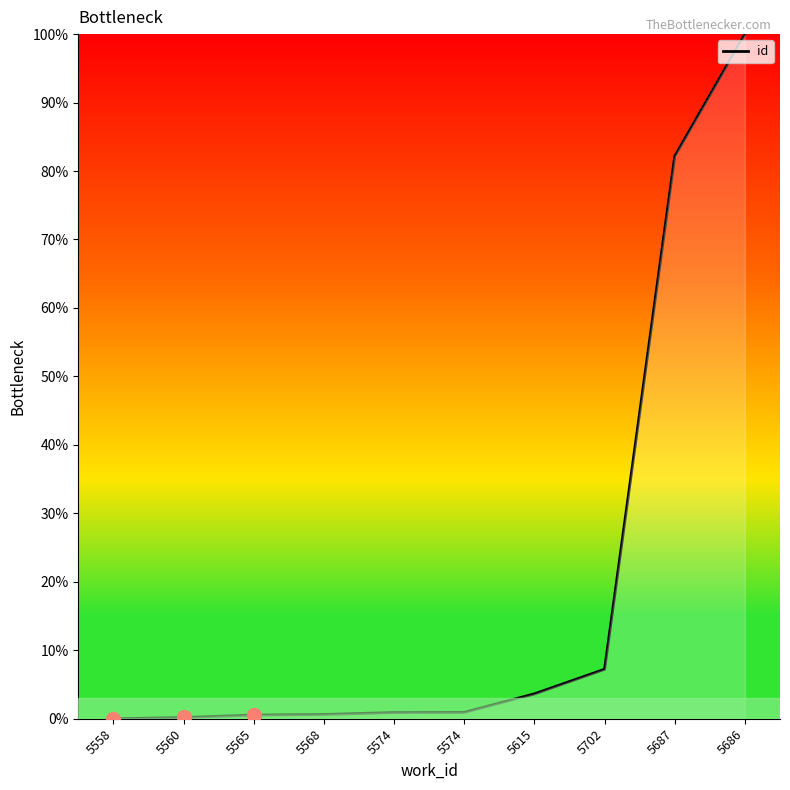

Is it true that the value at 5615 is 3.6?

True